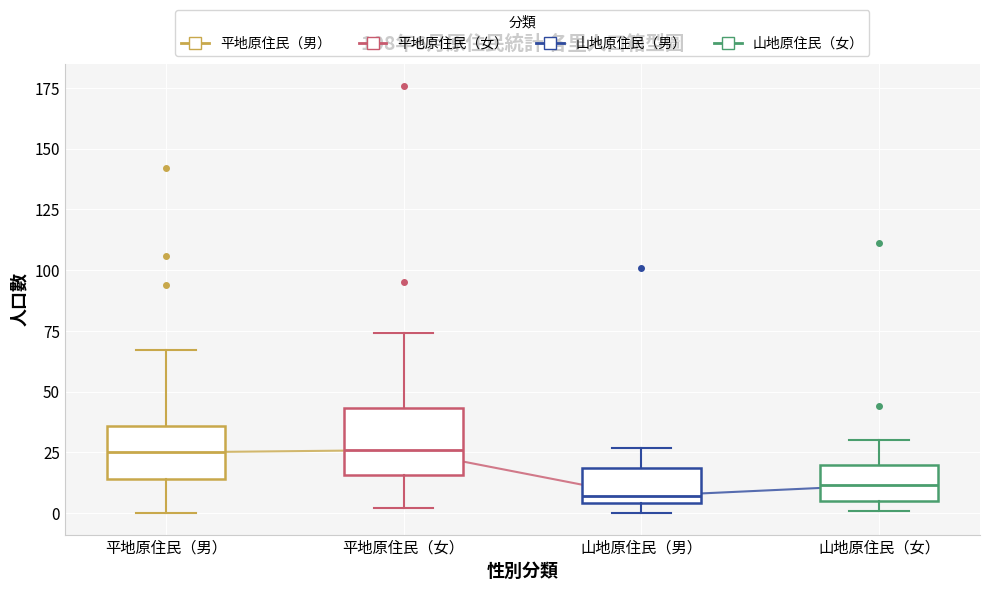

Which box is the tallest, from its lower edge to its upper edge?

平地原住民（女）